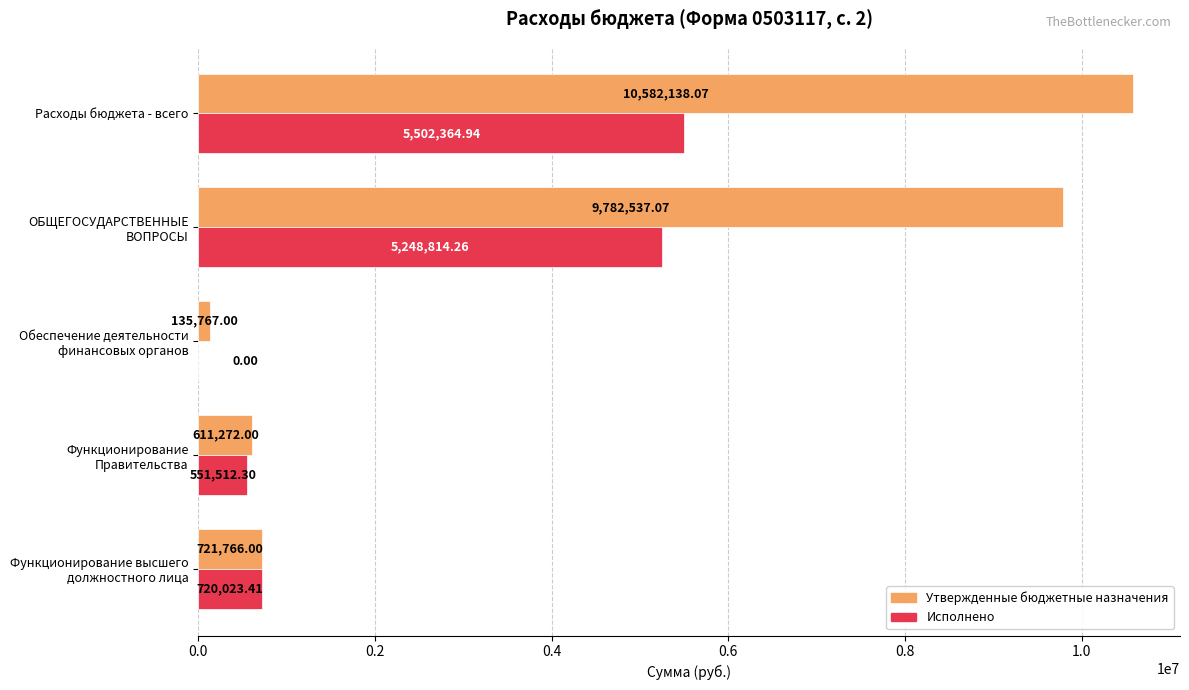

Which category has the highest value in the Утвержденные бюджетные назначения series?

Расходы бюджета - всего